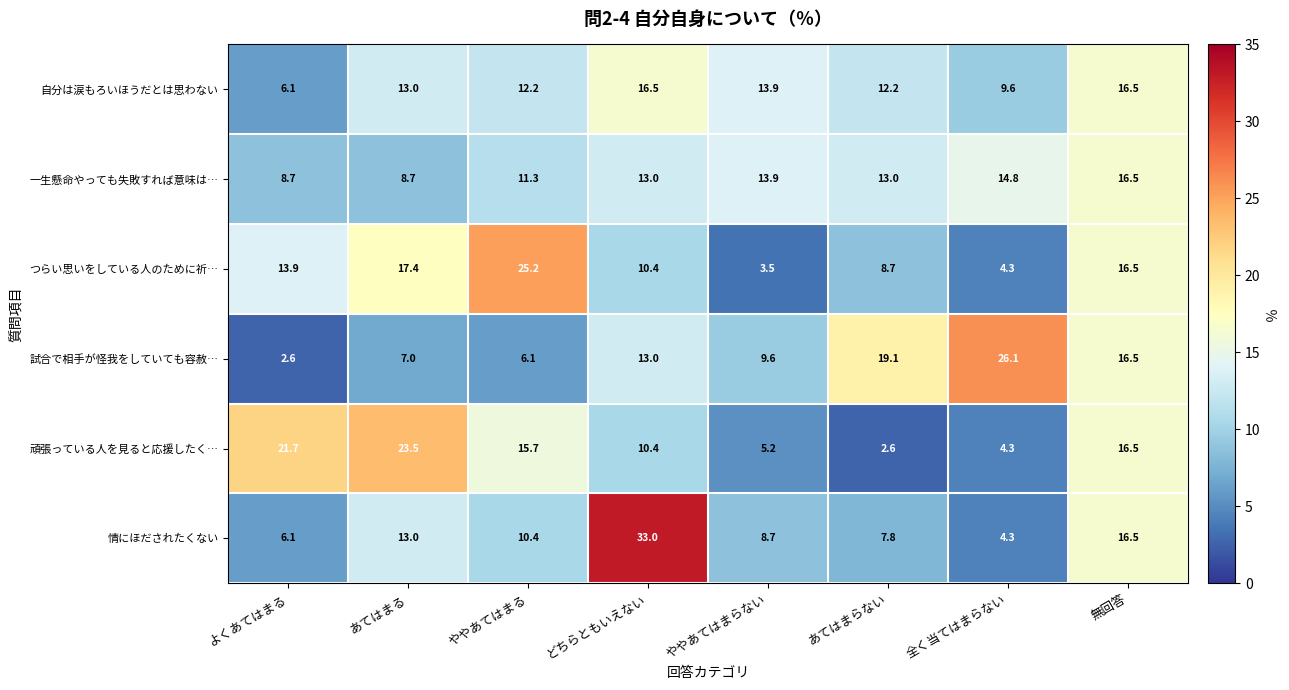

Is it true that 頑張っている人を見ると応援したく… equals 8.3 at ややあてはまる?

False